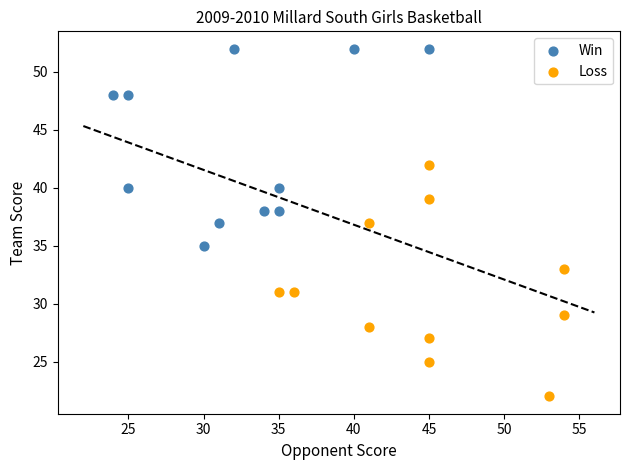

Which series has the widest spread of Y values?

Loss